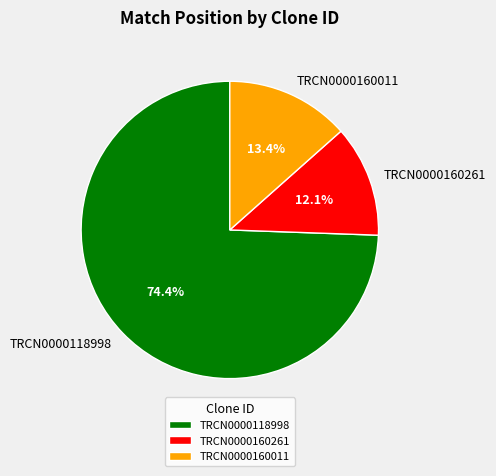

To the nearest percent, what is the combined percentage of TRCN0000160011 and TRCN0000118998?

88%